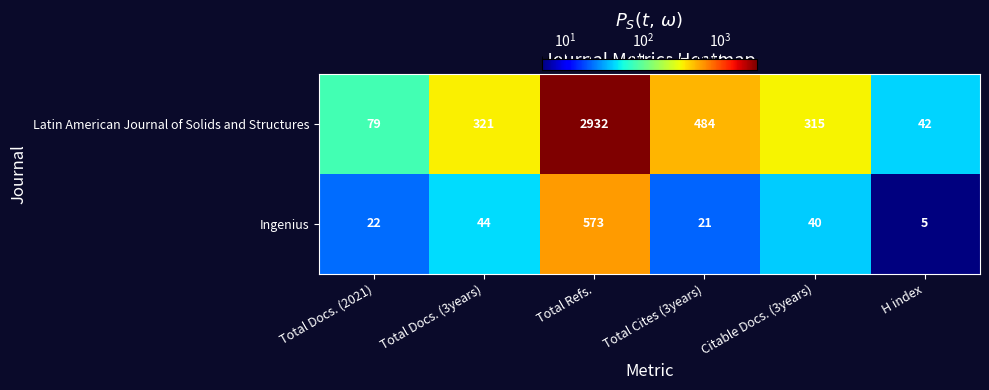

Which series has the largest range (max minus min)?

Latin American Journal of Solids and Structures